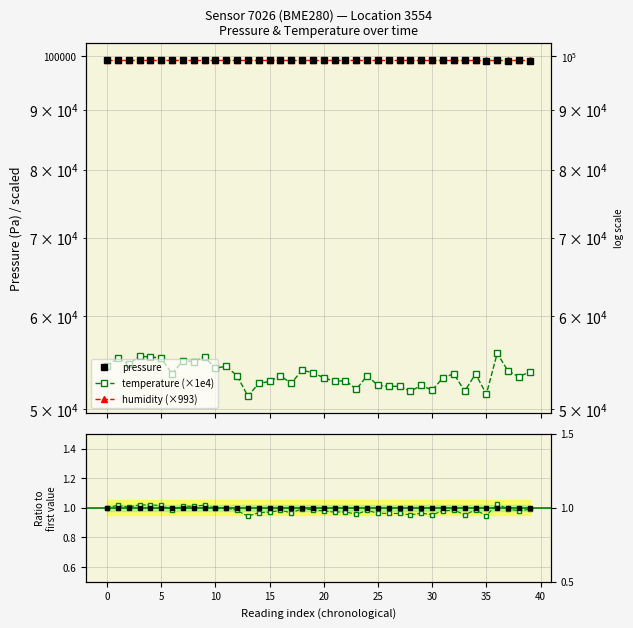

At which category is the sum across all series the highest?

36